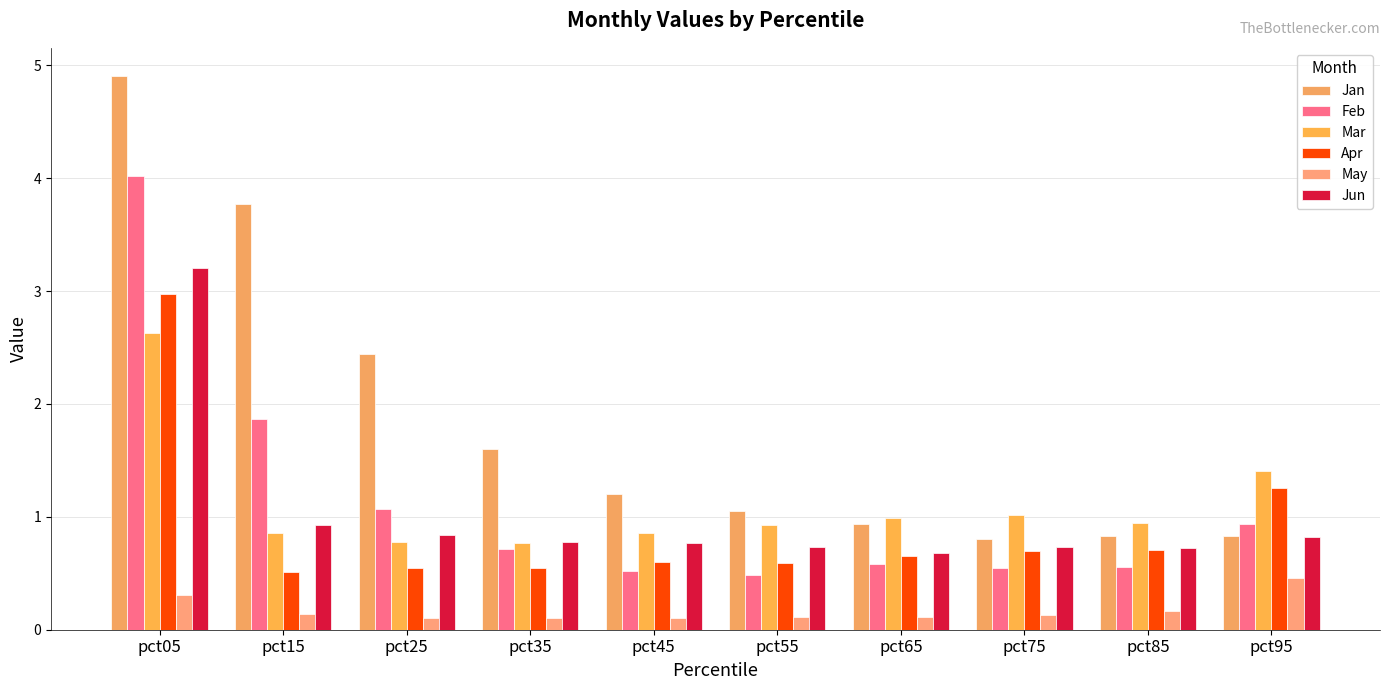

Which series changed the most between pct55 and pct75?

Jan